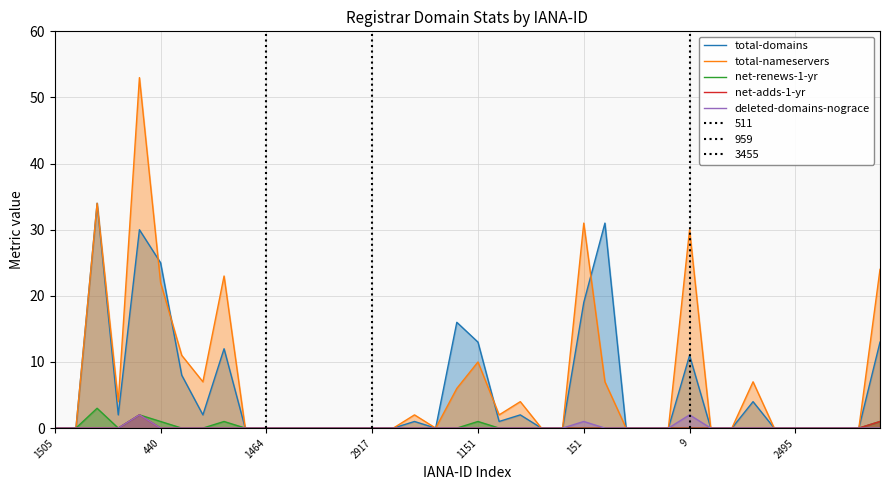

Which category has the lowest value in the net-renews-1-yr series?

1505